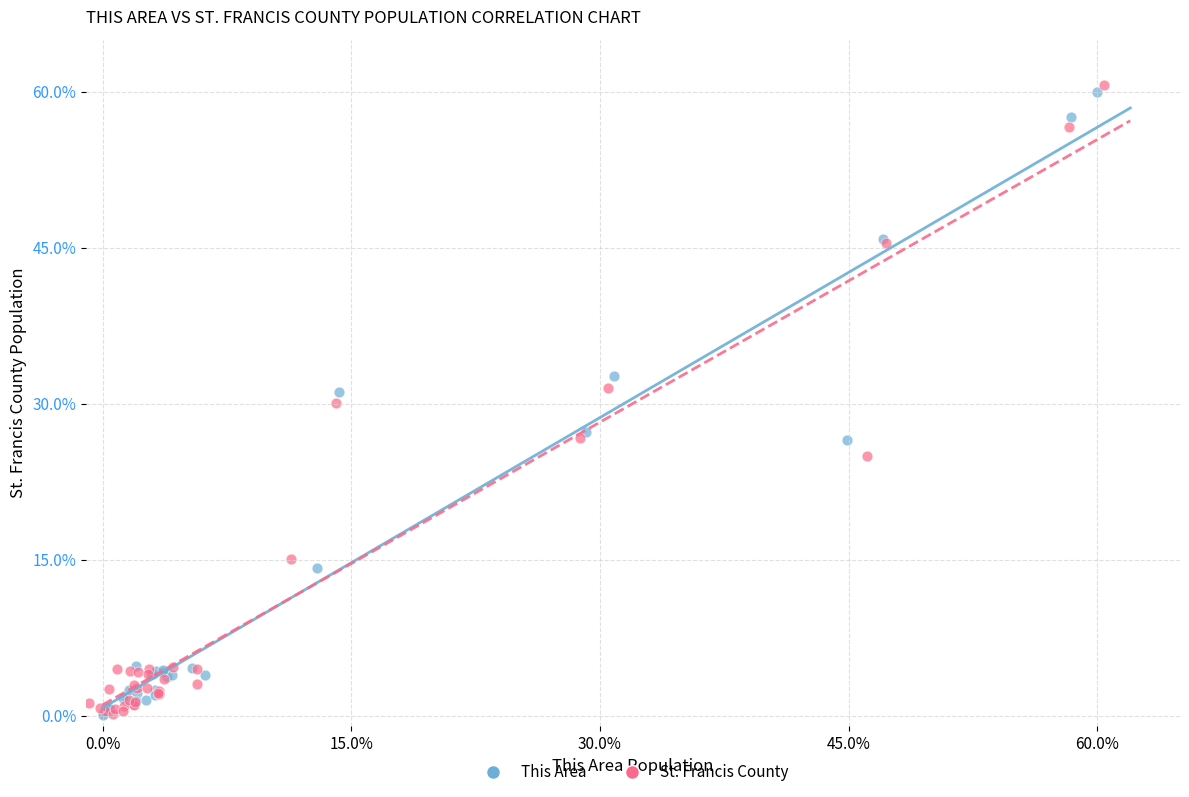

What are all the series names shown in the legend?

This Area, St. Francis County